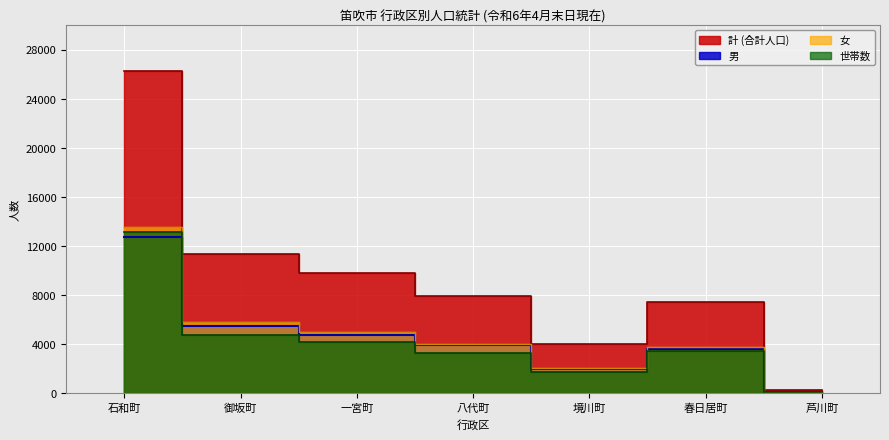

Reading right to left, transcribe all the data shown in this chart.

世帯数: 芦川町=155	春日居町=3450	境川町=1746	八代町=3271	一宮町=4156	御坂町=4742	石和町=13147
男: 芦川町=122	春日居町=3610	境川町=2002	八代町=3921	一宮町=4789	御坂町=5523	石和町=12764
女: 芦川町=135	春日居町=3810	境川町=2040	八代町=4052	一宮町=4995	御坂町=5799	石和町=13540
計: 芦川町=257	春日居町=7420	境川町=4042	八代町=7973	一宮町=9784	御坂町=11322	石和町=26304